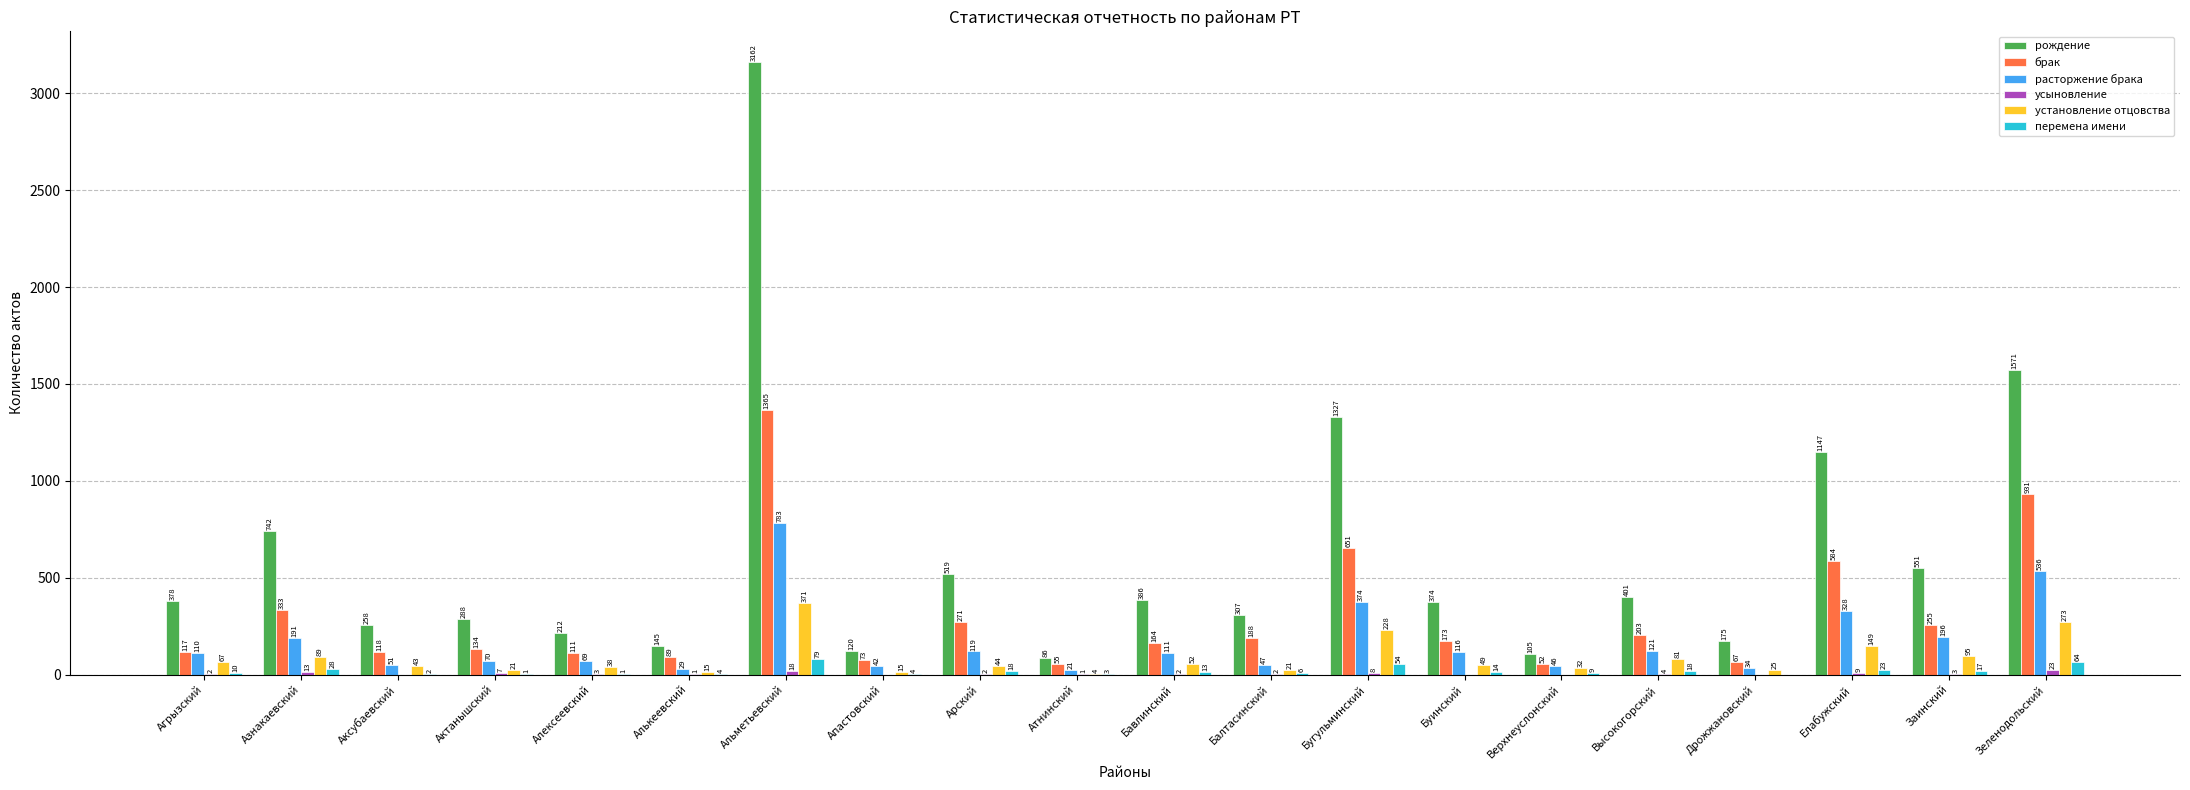

At which label does брак first exceed 173?

Азнакаевский